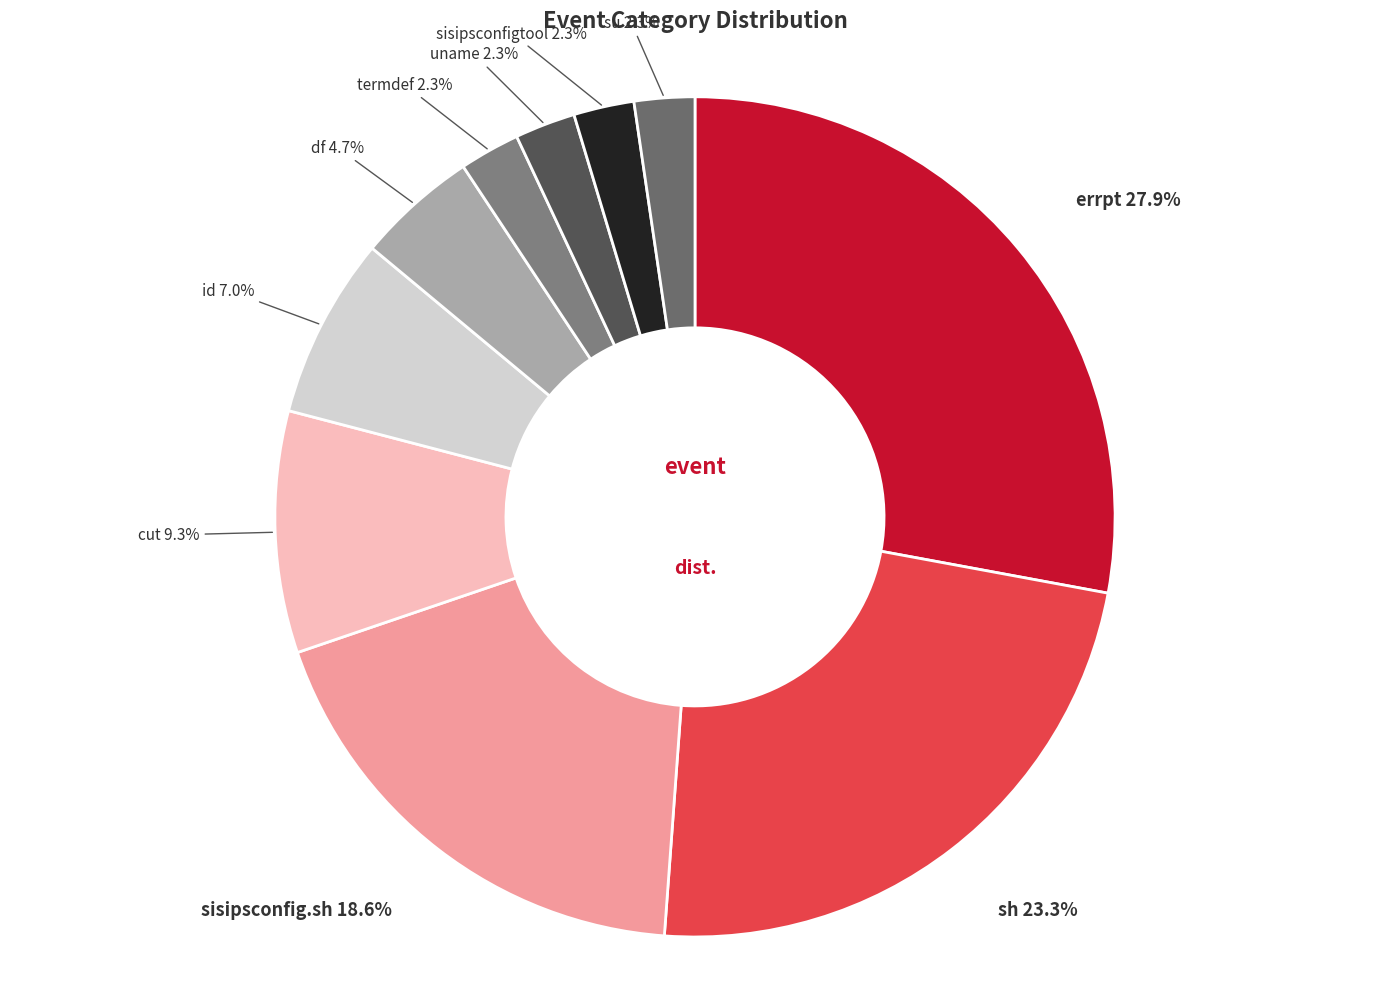

Count the number of slices in the pie.

10